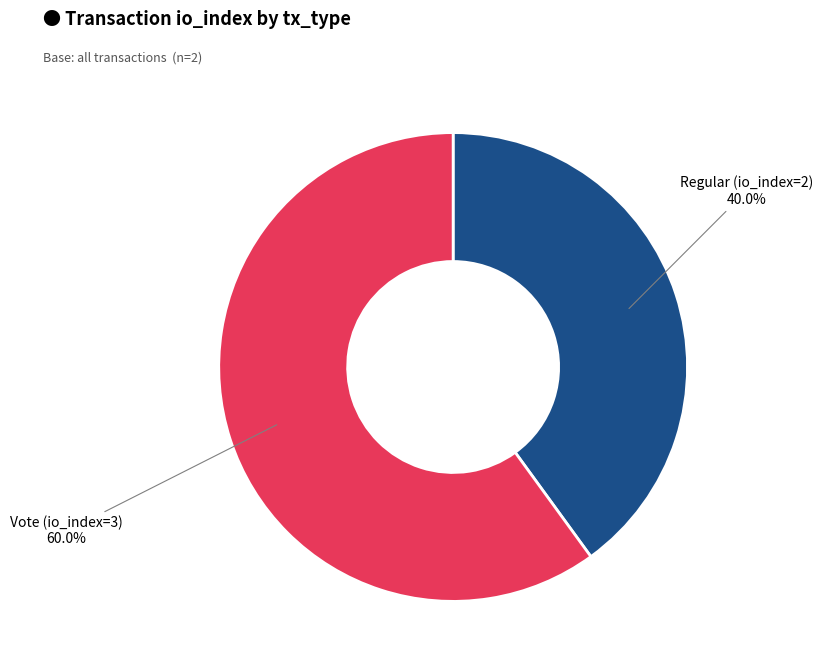

Which slice is the largest?

Vote (io_index=3)